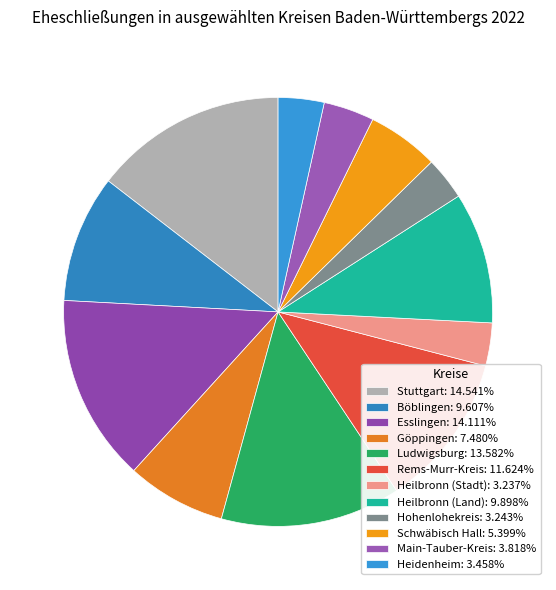

To the nearest percent, what is the difference between the Böblingen and Main-Tauber-Kreis slice percentages?

6%